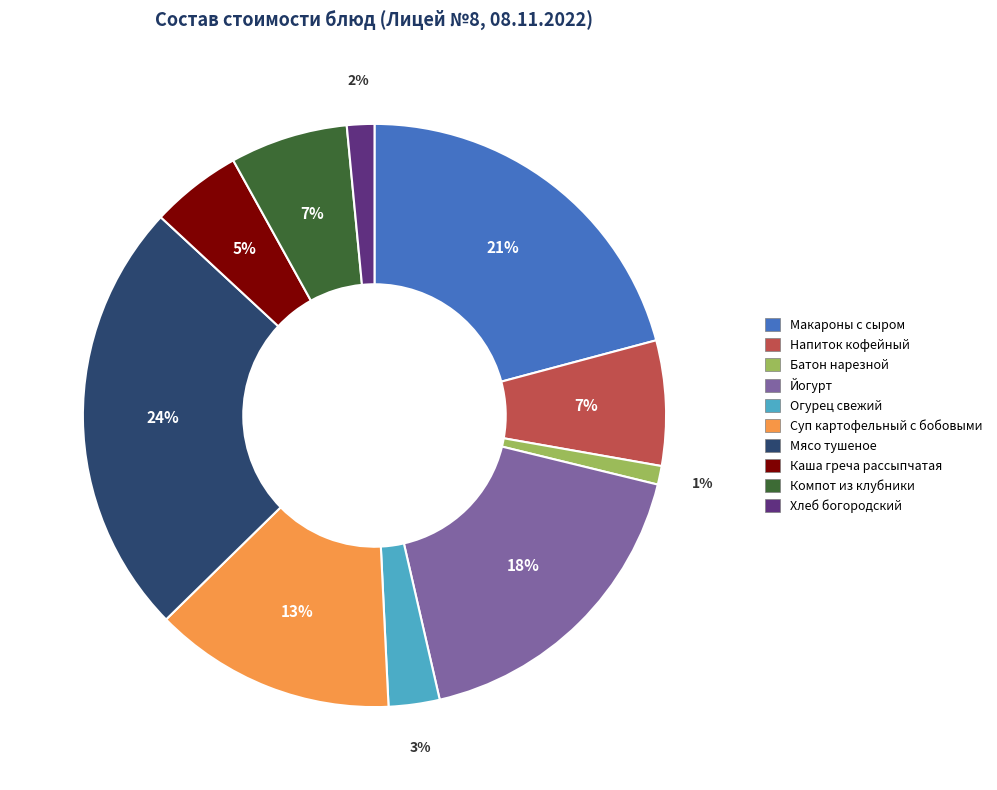

Which has a higher value, Суп картофельный с бобовыми or Макароны с сыром?

Макароны с сыром